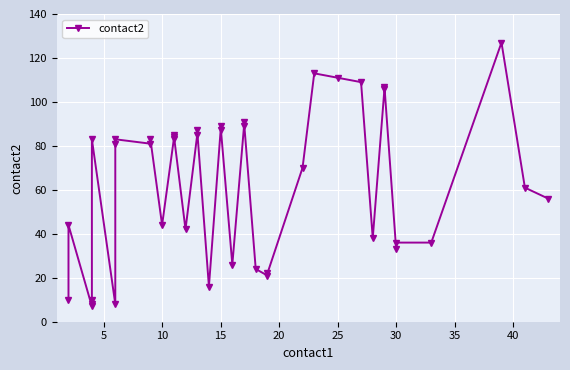

How many data points are less than 81?

20